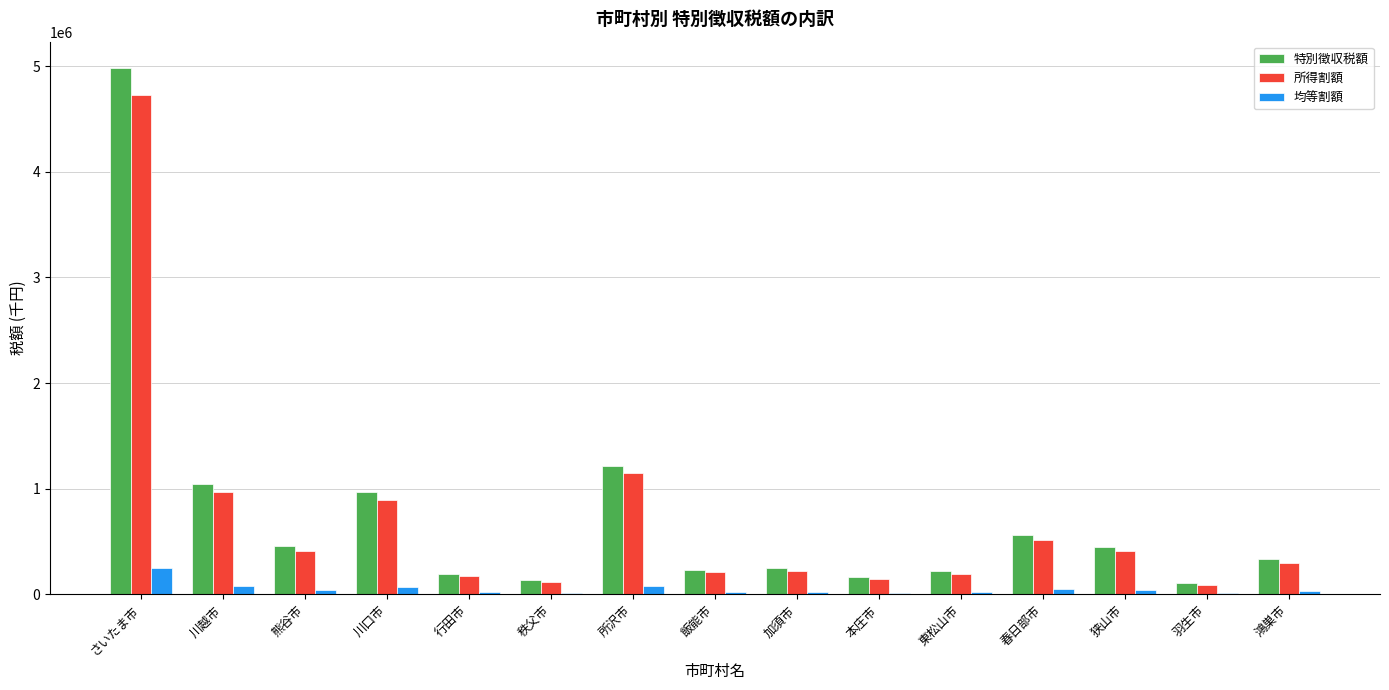

How many groups of bars are there?

15